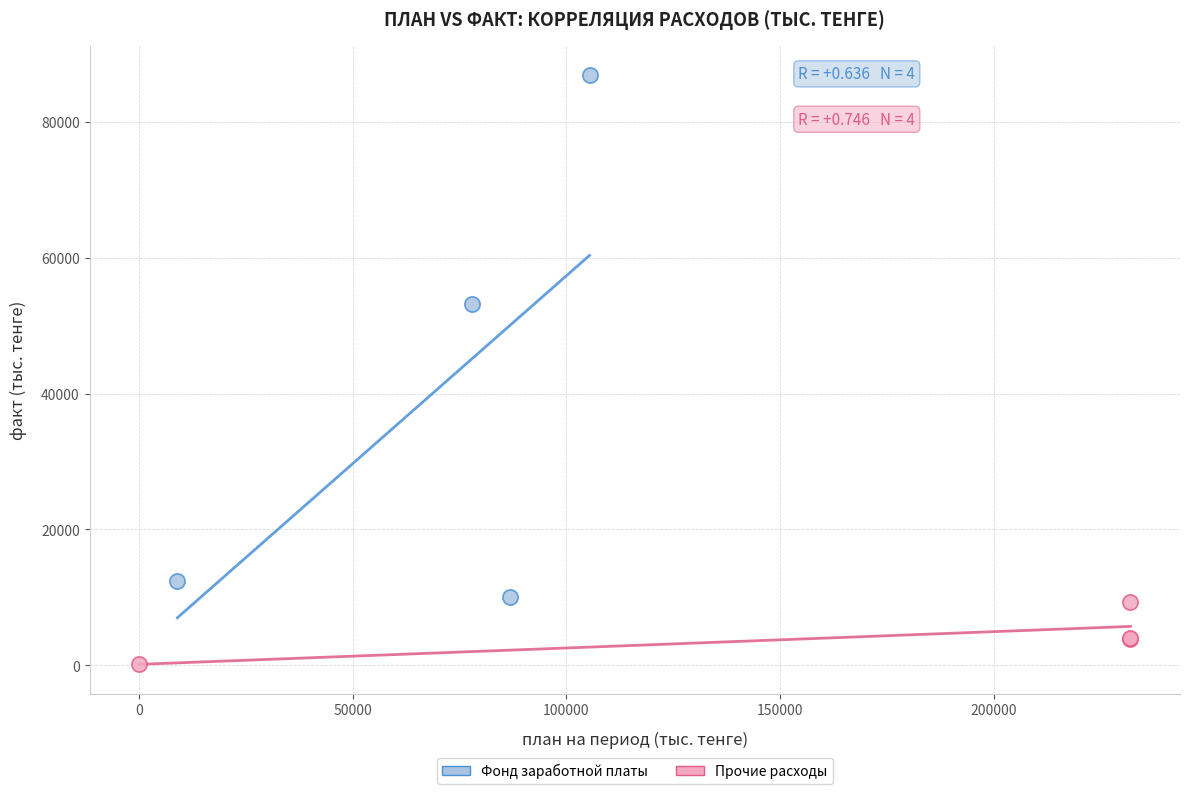

Which series has the largest Y range (max minus min)?

Фонд заработной платы